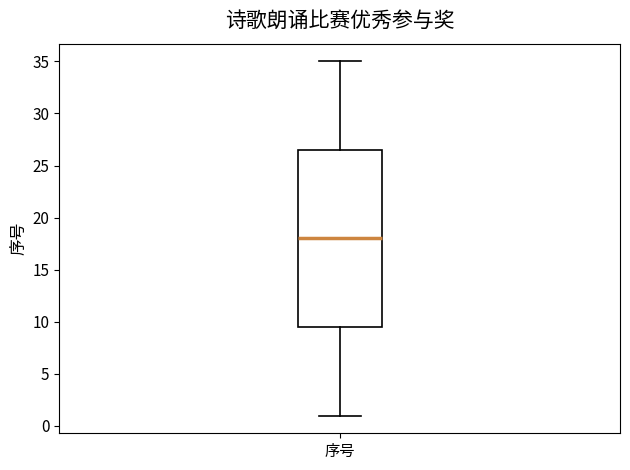

Where does the upper whisker of the box for 序号 end on the y-axis? The values are not printed on the chart, so give them approximately, as read against the axis.

35.0